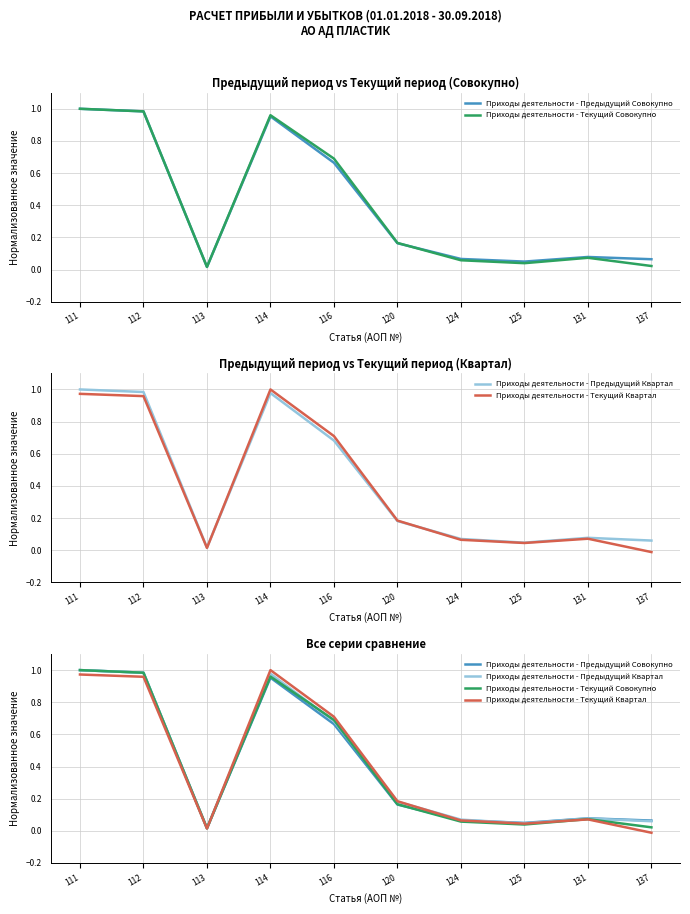

How many series are shown in this chart?

4